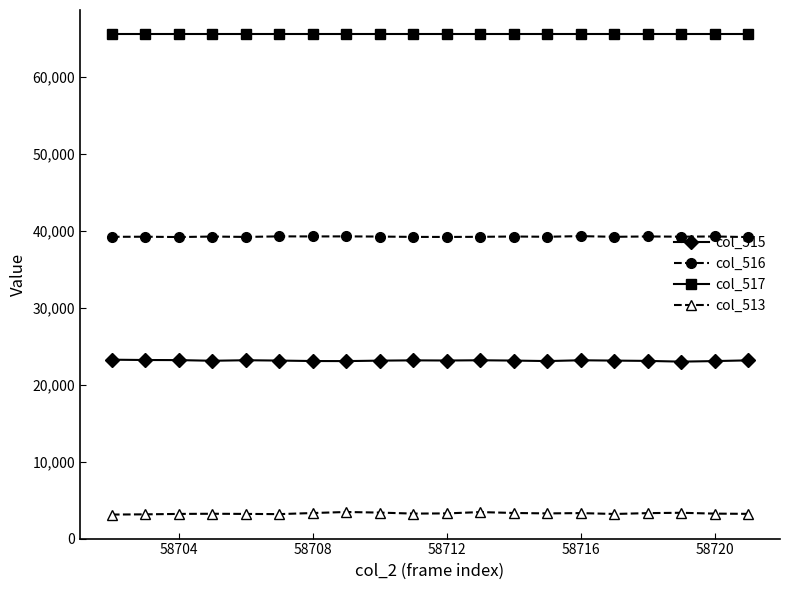

What is the average value of the col_513 series?

3262